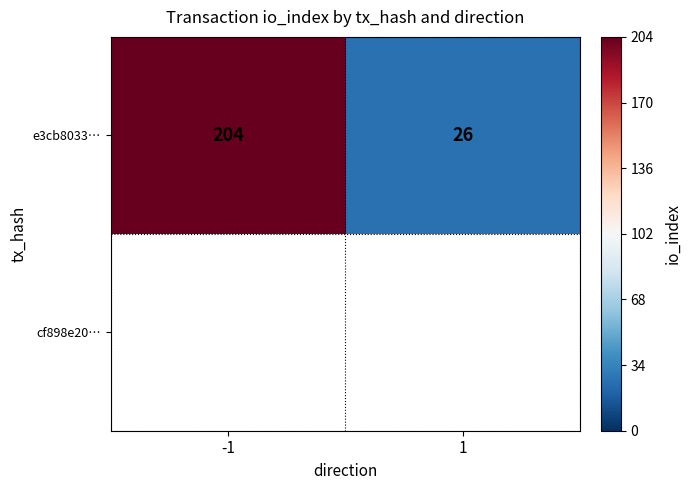

The value at -1 is 204. True or false?

True